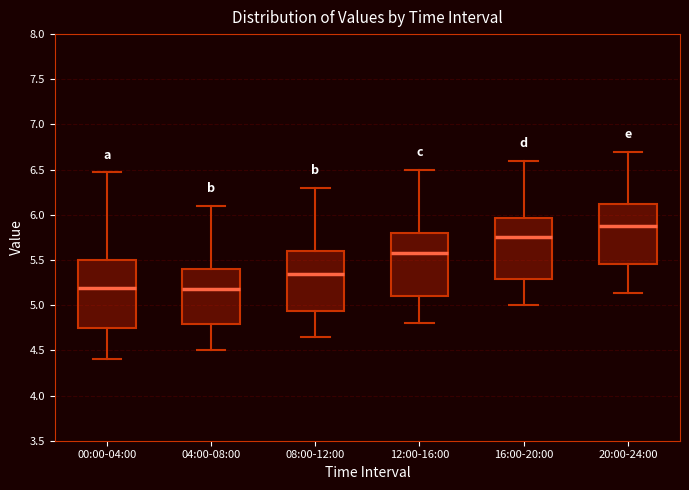

Reading left to right, read every box against the y-axis: the position of its median line, the range the box covers, and the ends of its whiskers. The values are not printed on the chart, so give them approximately, as read against the axis.

00:00-04:00: median 5.20, box 4.75 to 5.50, whiskers 4.40 to 6.45
04:00-08:00: median 5.20, box 4.80 to 5.40, whiskers 4.50 to 6.10
08:00-12:00: median 5.35, box 4.95 to 5.60, whiskers 4.65 to 6.30
12:00-16:00: median 5.60, box 5.10 to 5.80, whiskers 4.80 to 6.50
16:00-20:00: median 5.75, box 5.30 to 5.95, whiskers 5.00 to 6.60
20:00-24:00: median 5.90, box 5.45 to 6.15, whiskers 5.15 to 6.70